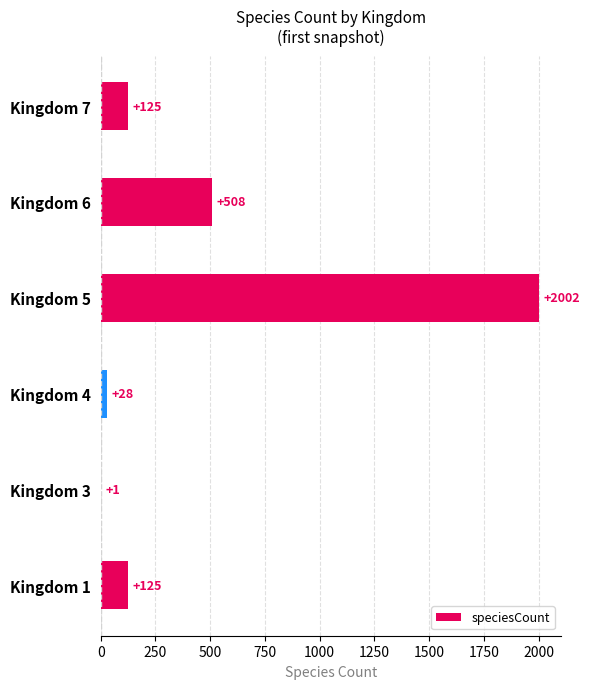

Reading bottom to top, what are all the values shown in this chart?

Kingdom 1=125	Kingdom 3=1	Kingdom 4=28	Kingdom 5=2002	Kingdom 6=508	Kingdom 7=125